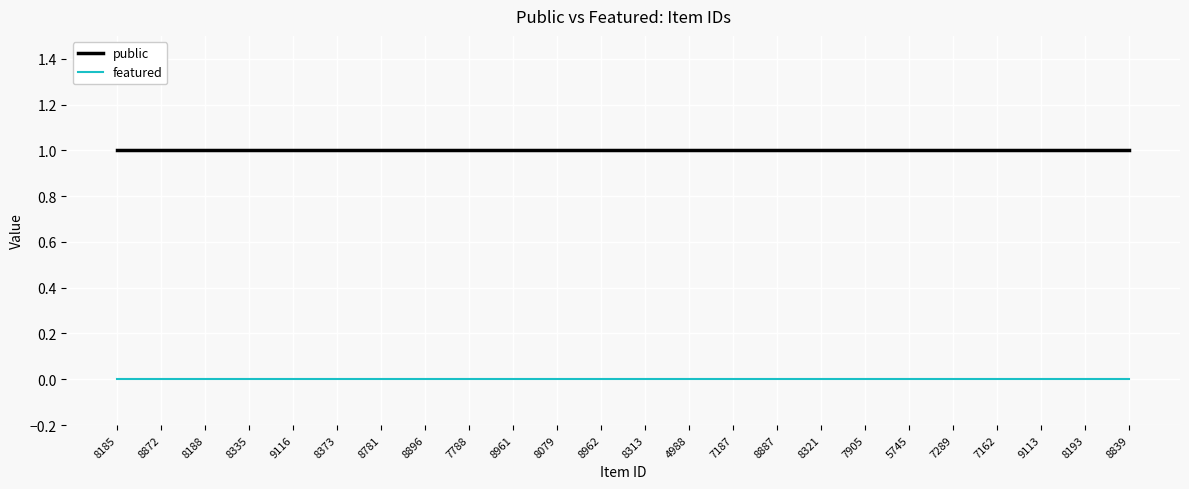

What is the greatest value displayed?

1